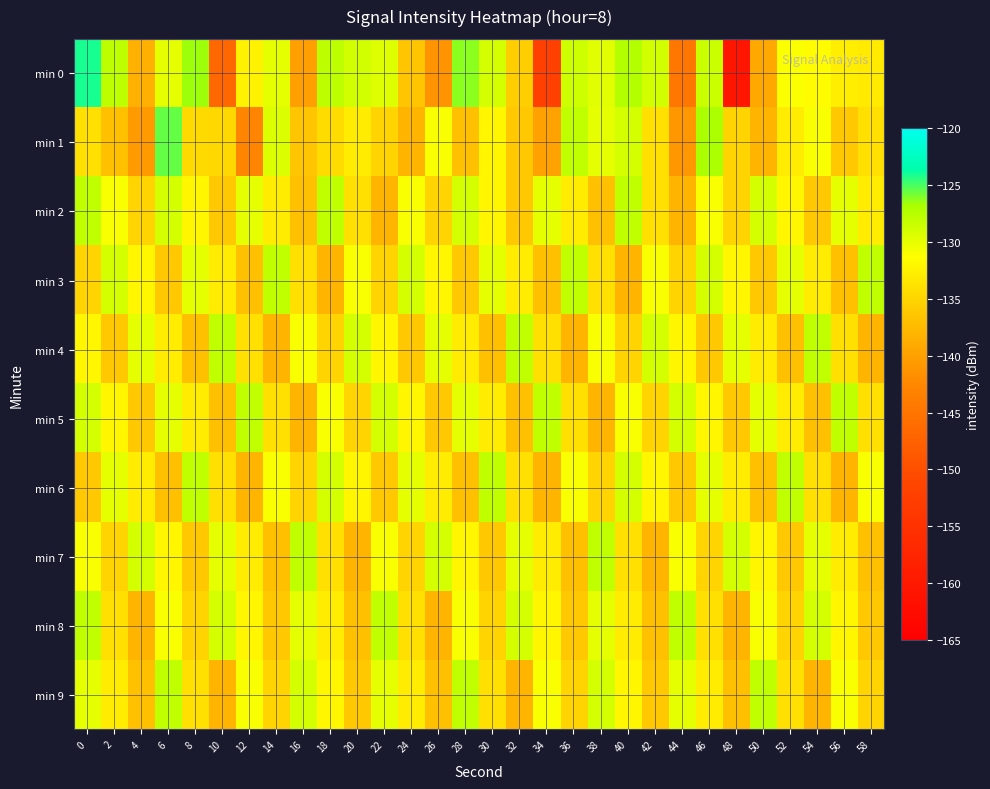

Reading left to right, list all the values displayed in this chart.

min 0: 0=-124.2	2=-127.7	4=-138.5	6=-129.9	8=-126.5	10=-146.6	12=-132.4	14=-130.0	16=-140.1	18=-127.7	20=-128.8	22=-129.5	24=-136.5	26=-141.4	28=-126.3	30=-129.0	32=-135.5	34=-152.2	36=-128.7	38=-129.7	40=-127.4	42=-128.9	44=-144.7	46=-128.5	48=-160.7	50=-139.2	52=-131.2	54=-131.6	56=-132.7	58=-133.0
min 1: 0=-134.0	2=-137.0	4=-140.7	6=-125.6	8=-134.6	10=-134.6	12=-142.8	14=-129.4	16=-136.4	18=-134.3	20=-133.0	22=-135.0	24=-138.0	26=-131.0	28=-137.0	30=-132.0	32=-136.0	34=-140.0	36=-128.0	38=-130.0	40=-129.0	42=-134.0	44=-141.0	46=-127.0	48=-135.0	50=-138.0	52=-133.0	54=-131.0	56=-136.0	58=-134.0
min 2: 0=-128.0	2=-131.0	4=-135.0	6=-129.0	8=-132.0	10=-136.0	12=-130.0	14=-133.0	16=-137.0	18=-128.0	20=-134.0	22=-138.0	24=-131.0	26=-135.0	28=-129.0	30=-132.0	32=-136.0	34=-130.0	36=-133.0	38=-137.0	40=-128.0	42=-134.0	44=-138.0	46=-131.0	48=-135.0	50=-129.0	52=-132.0	54=-136.0	56=-130.0	58=-133.0
min 3: 0=-135.0	2=-129.0	4=-132.0	6=-136.0	8=-130.0	10=-133.0	12=-137.0	14=-128.0	16=-134.0	18=-138.0	20=-131.0	22=-135.0	24=-129.0	26=-132.0	28=-136.0	30=-130.0	32=-133.0	34=-137.0	36=-128.0	38=-134.0	40=-138.0	42=-131.0	44=-135.0	46=-129.0	48=-132.0	50=-136.0	52=-130.0	54=-133.0	56=-137.0	58=-128.0
min 4: 0=-132.0	2=-136.0	4=-130.0	6=-133.0	8=-137.0	10=-128.0	12=-134.0	14=-138.0	16=-131.0	18=-135.0	20=-129.0	22=-132.0	24=-136.0	26=-130.0	28=-133.0	30=-137.0	32=-128.0	34=-134.0	36=-138.0	38=-131.0	40=-135.0	42=-129.0	44=-132.0	46=-136.0	48=-130.0	50=-133.0	52=-137.0	54=-128.0	56=-134.0	58=-138.0
min 5: 0=-129.0	2=-132.0	4=-136.0	6=-130.0	8=-133.0	10=-137.0	12=-128.0	14=-134.0	16=-138.0	18=-131.0	20=-135.0	22=-129.0	24=-132.0	26=-136.0	28=-130.0	30=-133.0	32=-137.0	34=-128.0	36=-134.0	38=-138.0	40=-131.0	42=-135.0	44=-129.0	46=-132.0	48=-136.0	50=-130.0	52=-133.0	54=-137.0	56=-128.0	58=-134.0
min 6: 0=-136.0	2=-130.0	4=-133.0	6=-137.0	8=-128.0	10=-134.0	12=-138.0	14=-131.0	16=-135.0	18=-129.0	20=-132.0	22=-136.0	24=-130.0	26=-133.0	28=-137.0	30=-128.0	32=-134.0	34=-138.0	36=-131.0	38=-135.0	40=-129.0	42=-132.0	44=-136.0	46=-130.0	48=-133.0	50=-137.0	52=-128.0	54=-134.0	56=-138.0	58=-131.0
min 7: 0=-131.0	2=-135.0	4=-129.0	6=-132.0	8=-136.0	10=-130.0	12=-133.0	14=-137.0	16=-128.0	18=-134.0	20=-138.0	22=-131.0	24=-135.0	26=-129.0	28=-132.0	30=-136.0	32=-130.0	34=-133.0	36=-137.0	38=-128.0	40=-134.0	42=-138.0	44=-131.0	46=-135.0	48=-129.0	50=-132.0	52=-136.0	54=-130.0	56=-133.0	58=-137.0
min 8: 0=-128.0	2=-134.0	4=-138.0	6=-131.0	8=-135.0	10=-129.0	12=-132.0	14=-136.0	16=-130.0	18=-133.0	20=-137.0	22=-128.0	24=-134.0	26=-138.0	28=-131.0	30=-135.0	32=-129.0	34=-132.0	36=-136.0	38=-130.0	40=-133.0	42=-137.0	44=-128.0	46=-134.0	48=-138.0	50=-131.0	52=-135.0	54=-129.0	56=-132.0	58=-136.0
min 9: 0=-130.0	2=-133.0	4=-137.0	6=-128.0	8=-134.0	10=-138.0	12=-131.0	14=-135.0	16=-129.0	18=-132.0	20=-136.0	22=-130.0	24=-133.0	26=-137.0	28=-128.0	30=-134.0	32=-138.0	34=-131.0	36=-135.0	38=-129.0	40=-132.0	42=-136.0	44=-130.0	46=-133.0	48=-137.0	50=-128.0	52=-134.0	54=-138.0	56=-131.0	58=-135.0